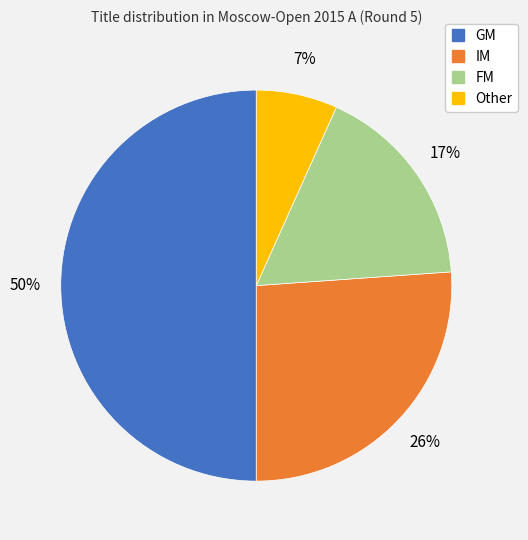

Rank the categories by value from highest to lowest.

GM, IM, FM, Other